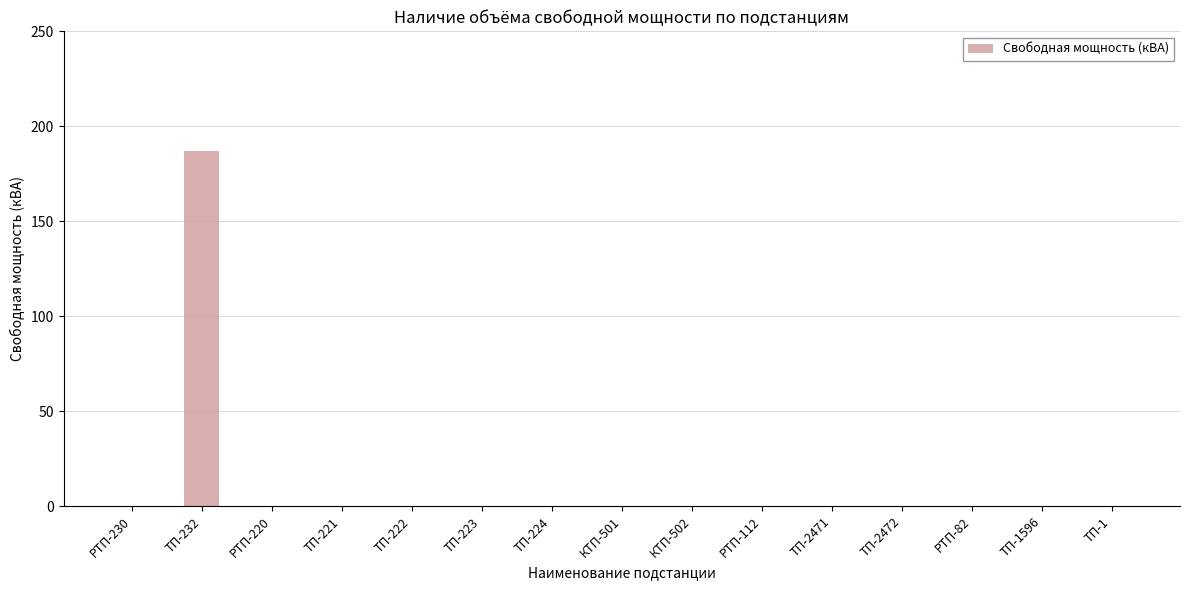

How many categories are shown in the chart?

15